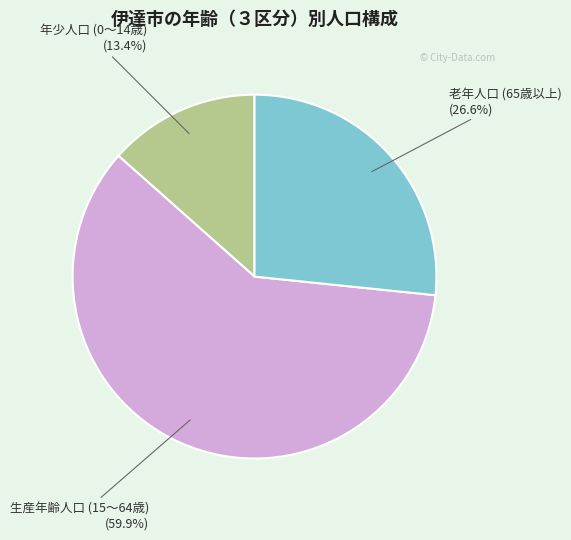

Count the number of slices in the pie.

3